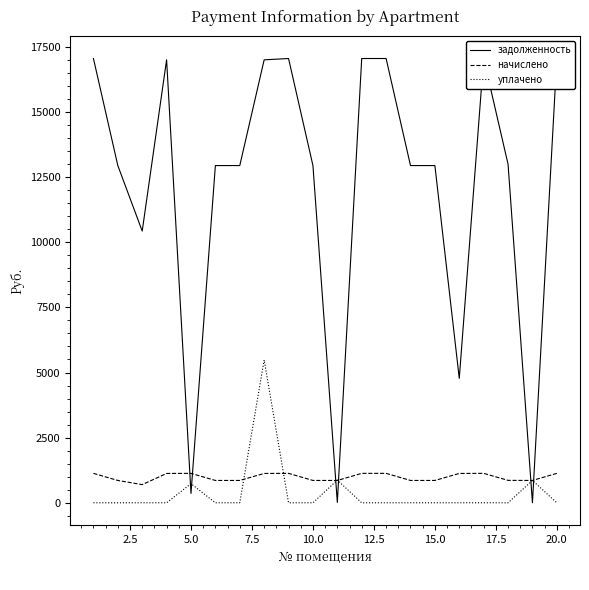

List the series in order of their peak value, highest first.

задолженность, уплачено, начислено